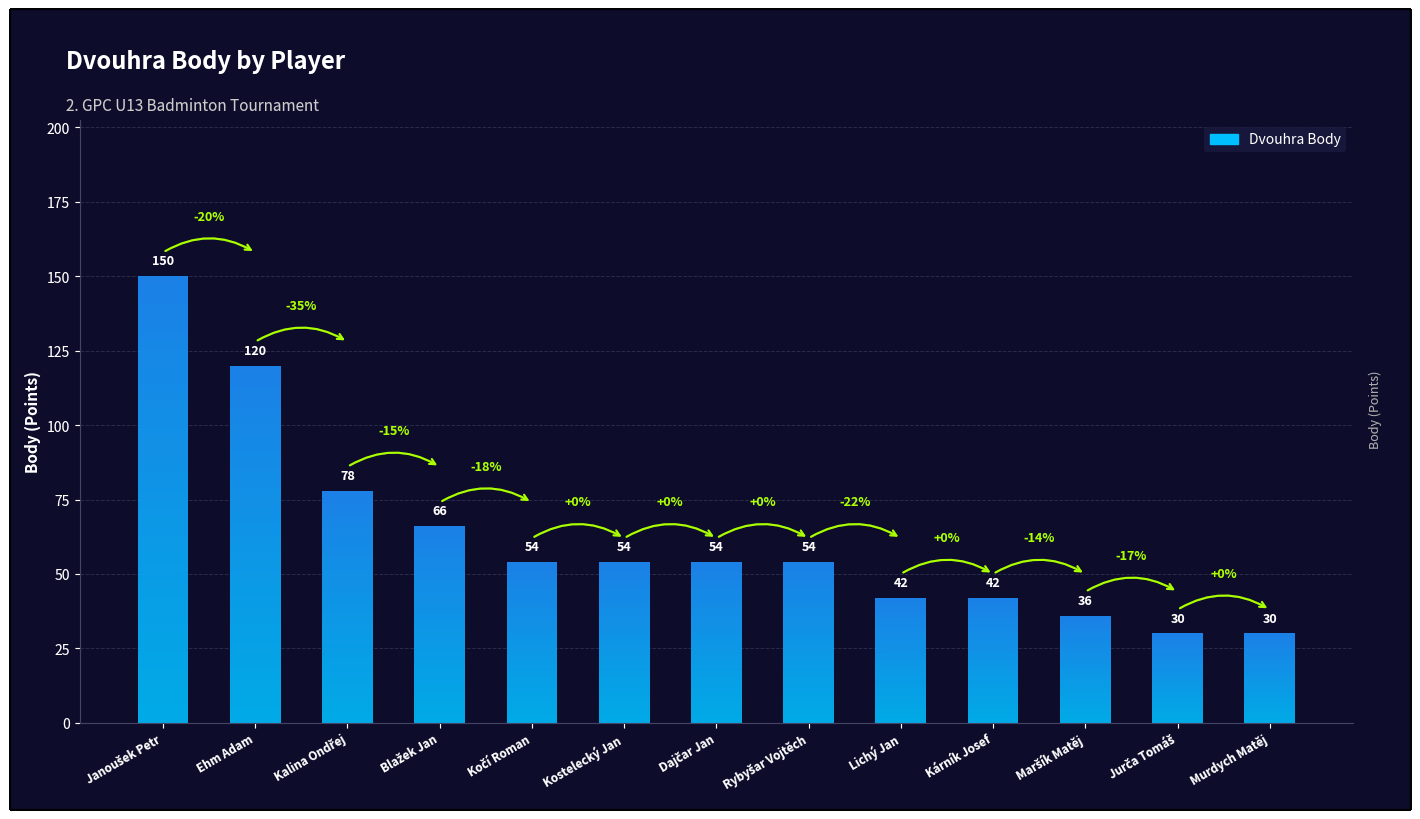

What position from the left is Dajčar Jan?

7